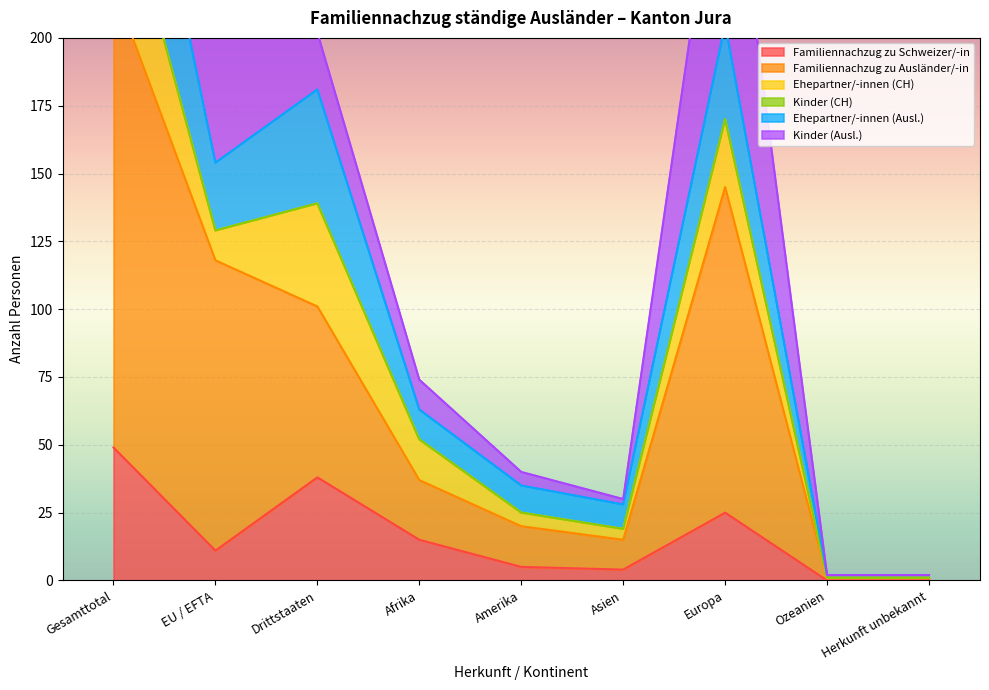

How many values in the Ehepartner/-innen (Ausl.) series exceed 63?

4